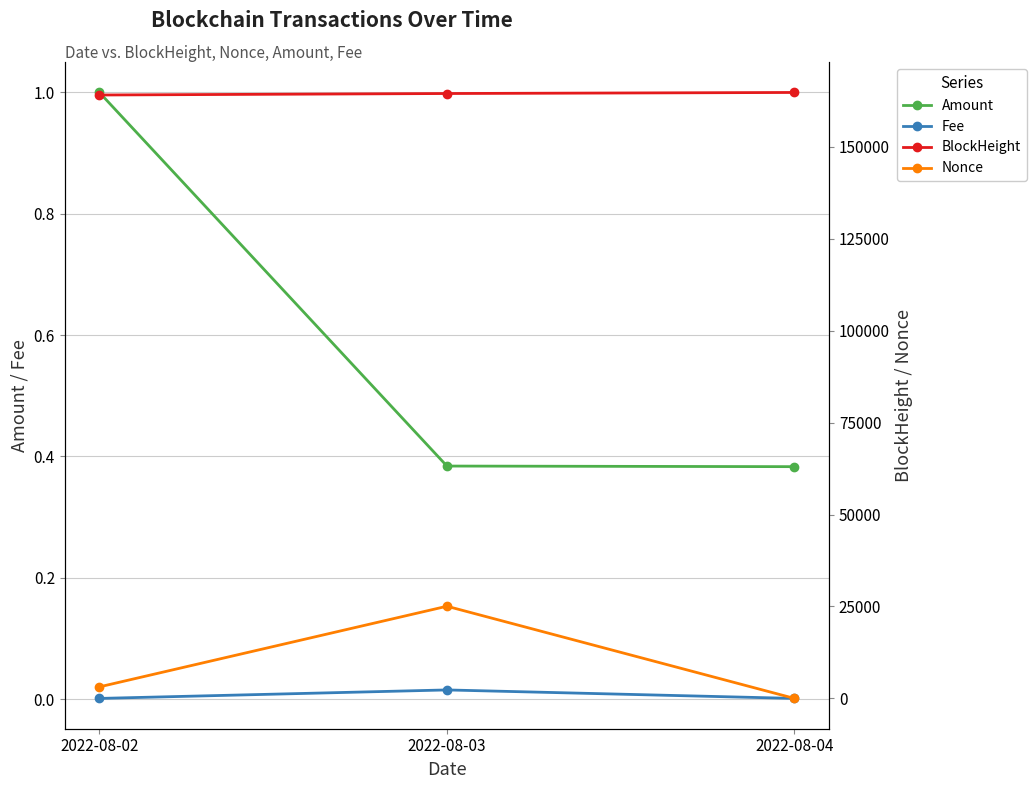

The value of Nonce at 2022-08-04 is -11920.2. True or false?

False